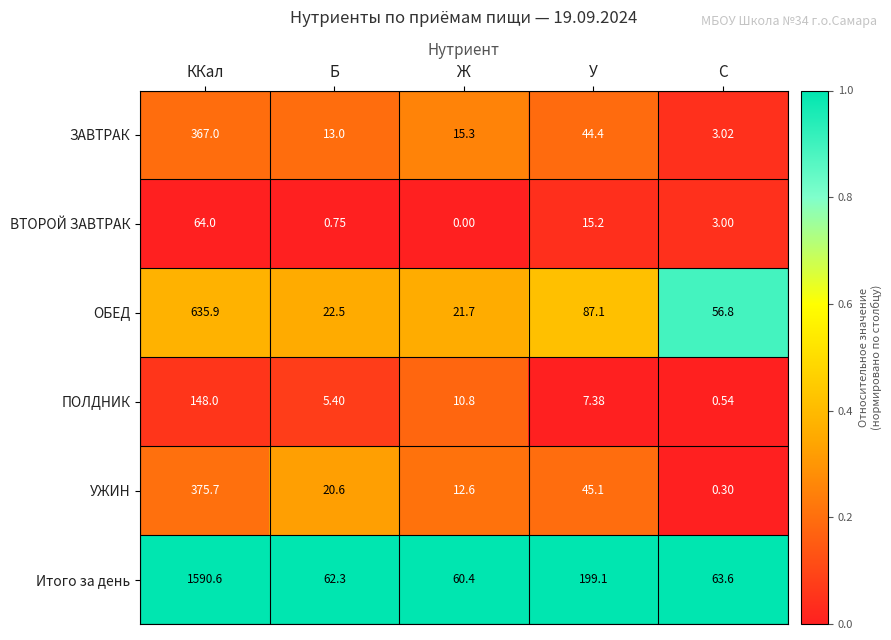

Rank the categories by Итого за день value from highest to lowest.

ККал, У, C, Б, Ж